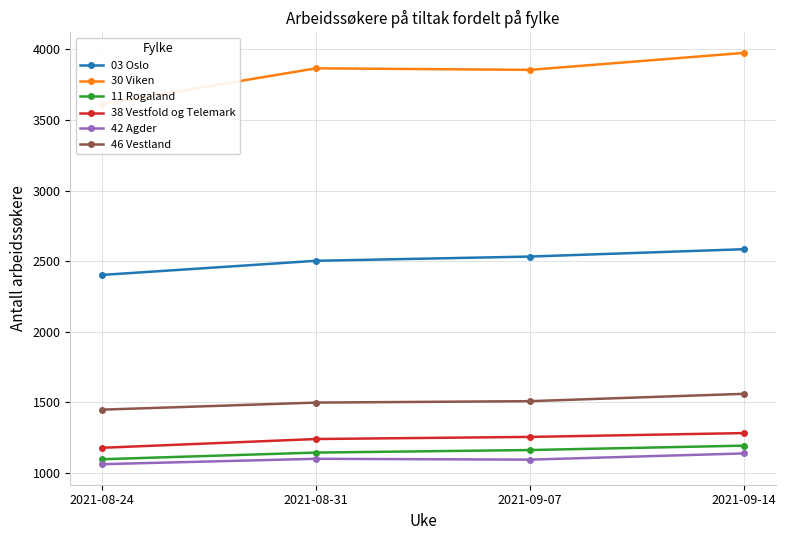

What is the difference between the second highest and second lowest values in the 03 Oslo series?

30